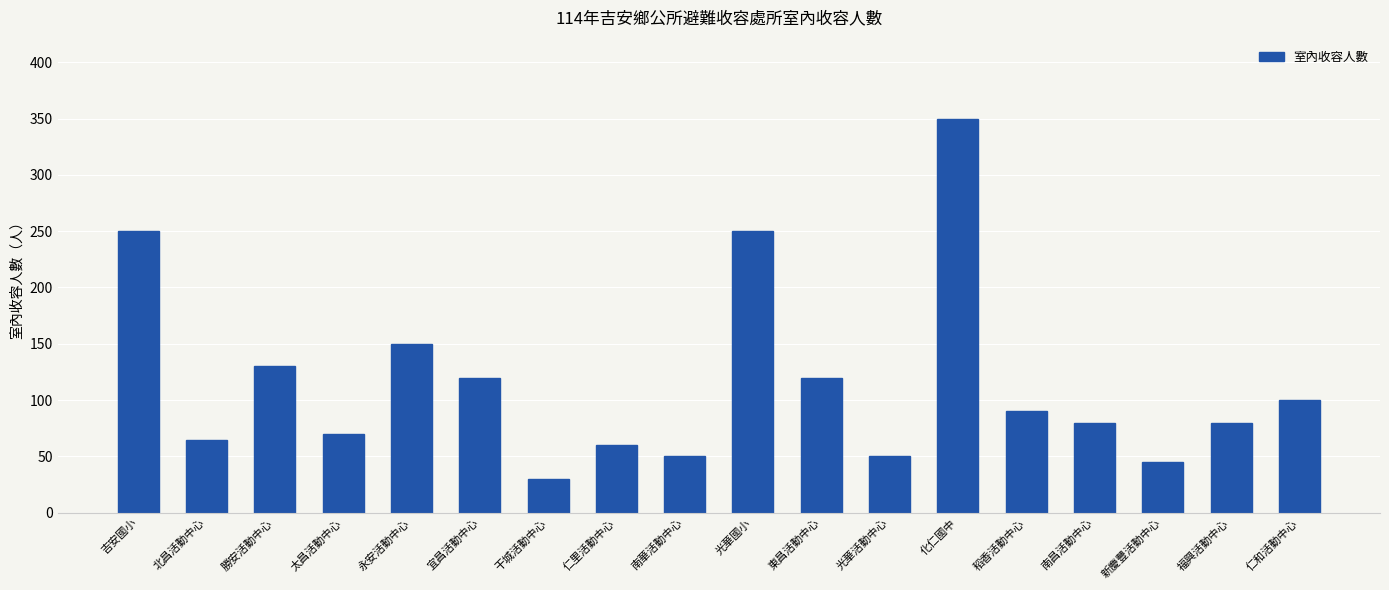

Reading right to left, transcribe all the data shown in this chart.

仁和活動中心=100	福興活動中心=80	新慶豐活動中心=45	南昌活動中心=80	稻香活動中心=90	化仁國中=350	光華活動中心=50	東昌活動中心=120	光華國小=250	南華活動中心=50	仁里活動中心=60	干城活動中心=30	宜昌活動中心=120	永安活動中心=150	太昌活動中心=70	勝安活動中心=130	北昌活動中心=65	吉安國小=250